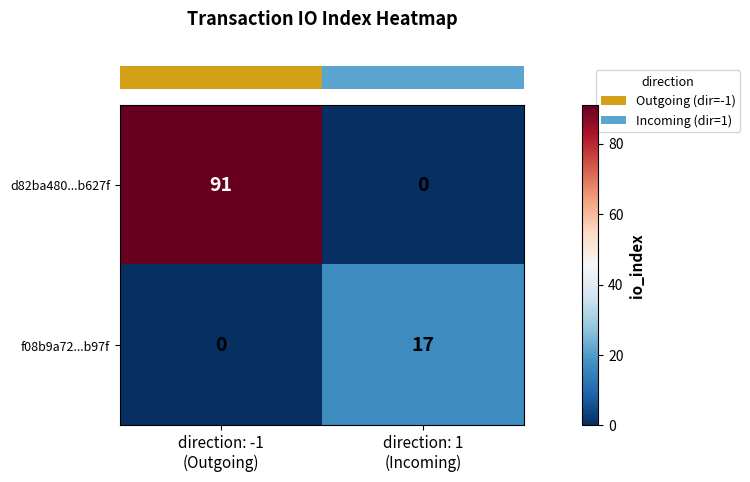

Which category has the highest value across all series?

direction: -1
(Outgoing)